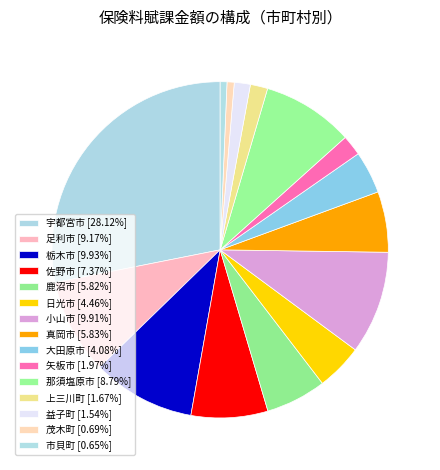

To the nearest percent, what is the difference between the 上三川町 and 市貝町 slice percentages?

1%